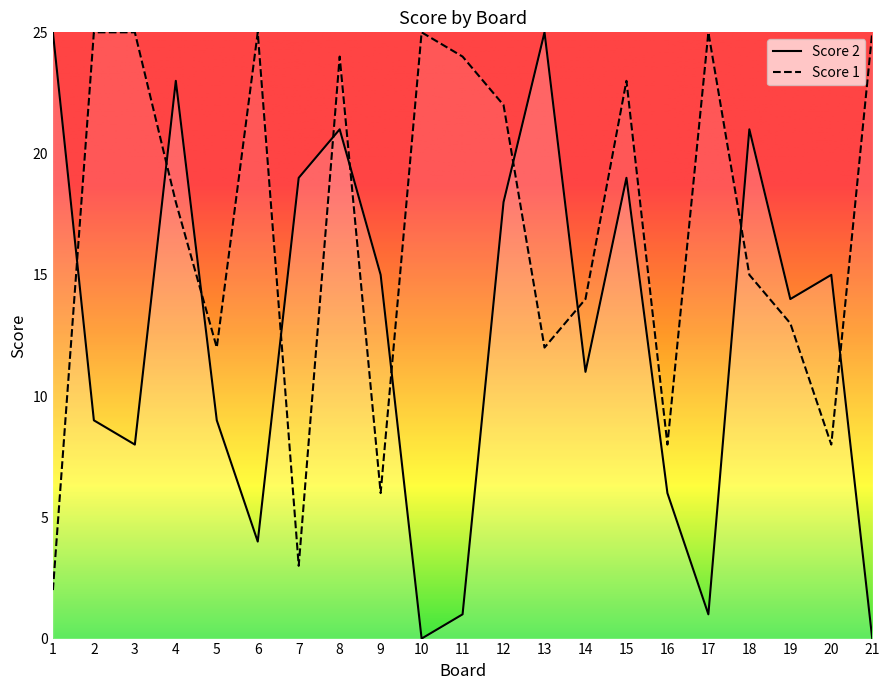

Rank the series by their average value, from highest to lowest.

Score 1, Score 2